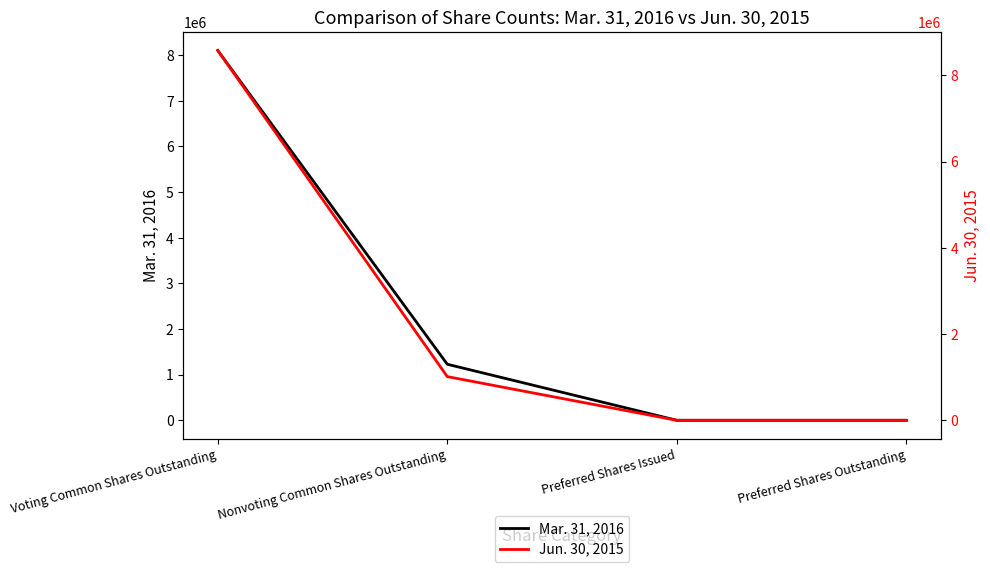

True or false: Jun. 30, 2015 has more than 0 interior local peaks.

False